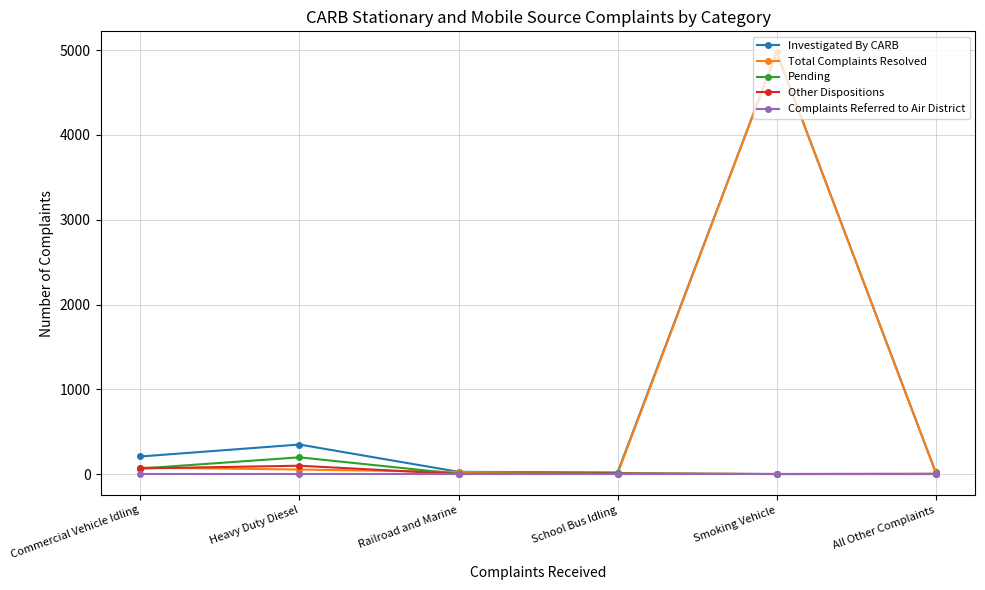

What is the value of the Investigated By CARB point at the 4th from the left?

18